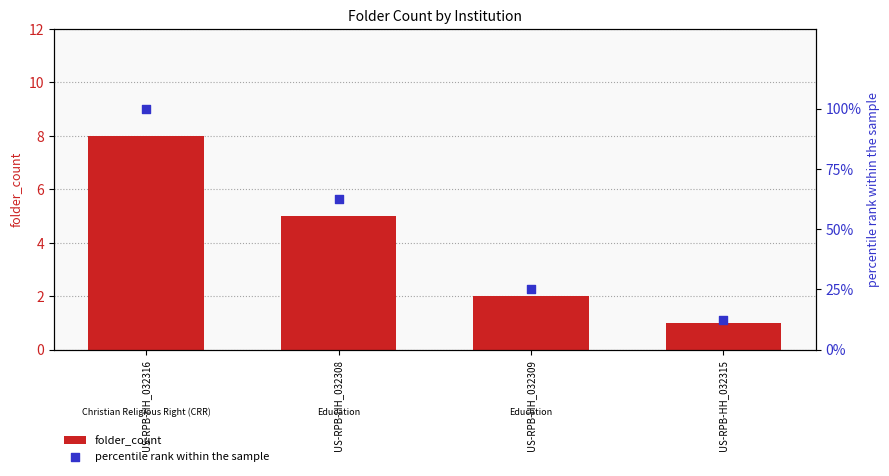

At how many categories does at least one series exceed 89?

1